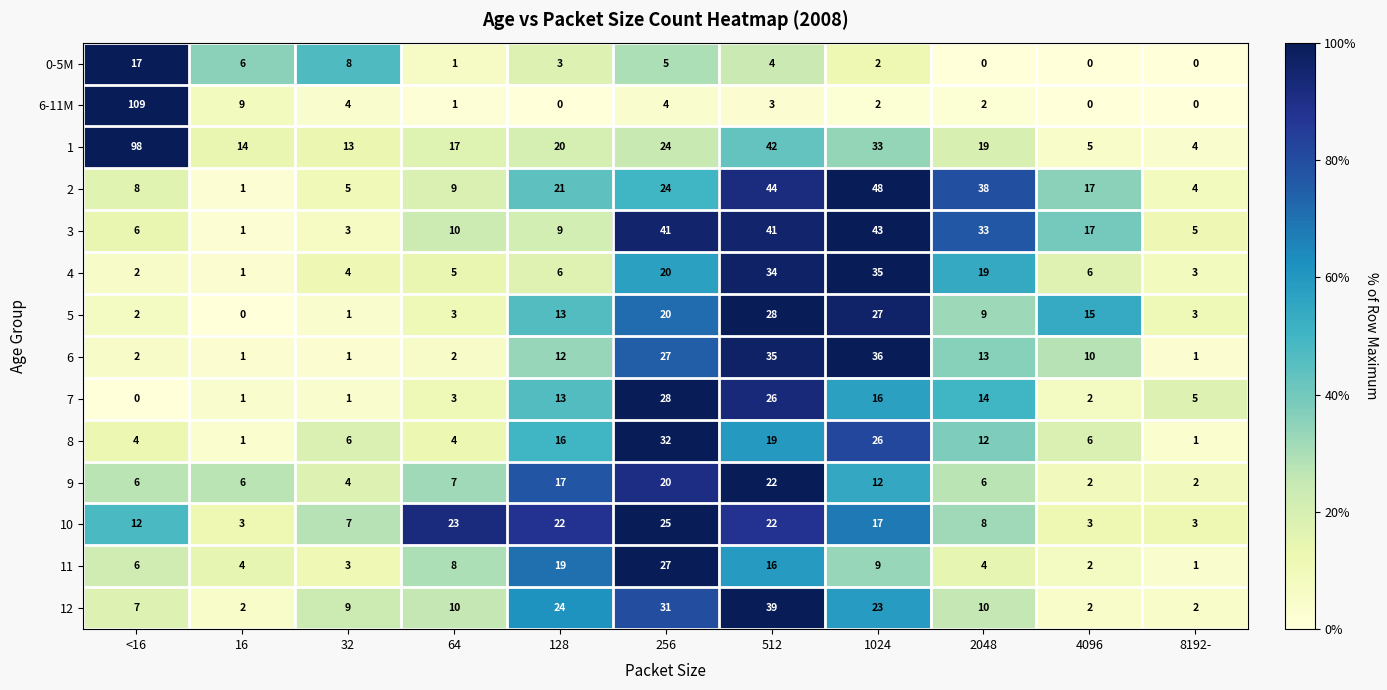

Is the value of 0-5M at 4096 greater than the value of 6 at <16?

No